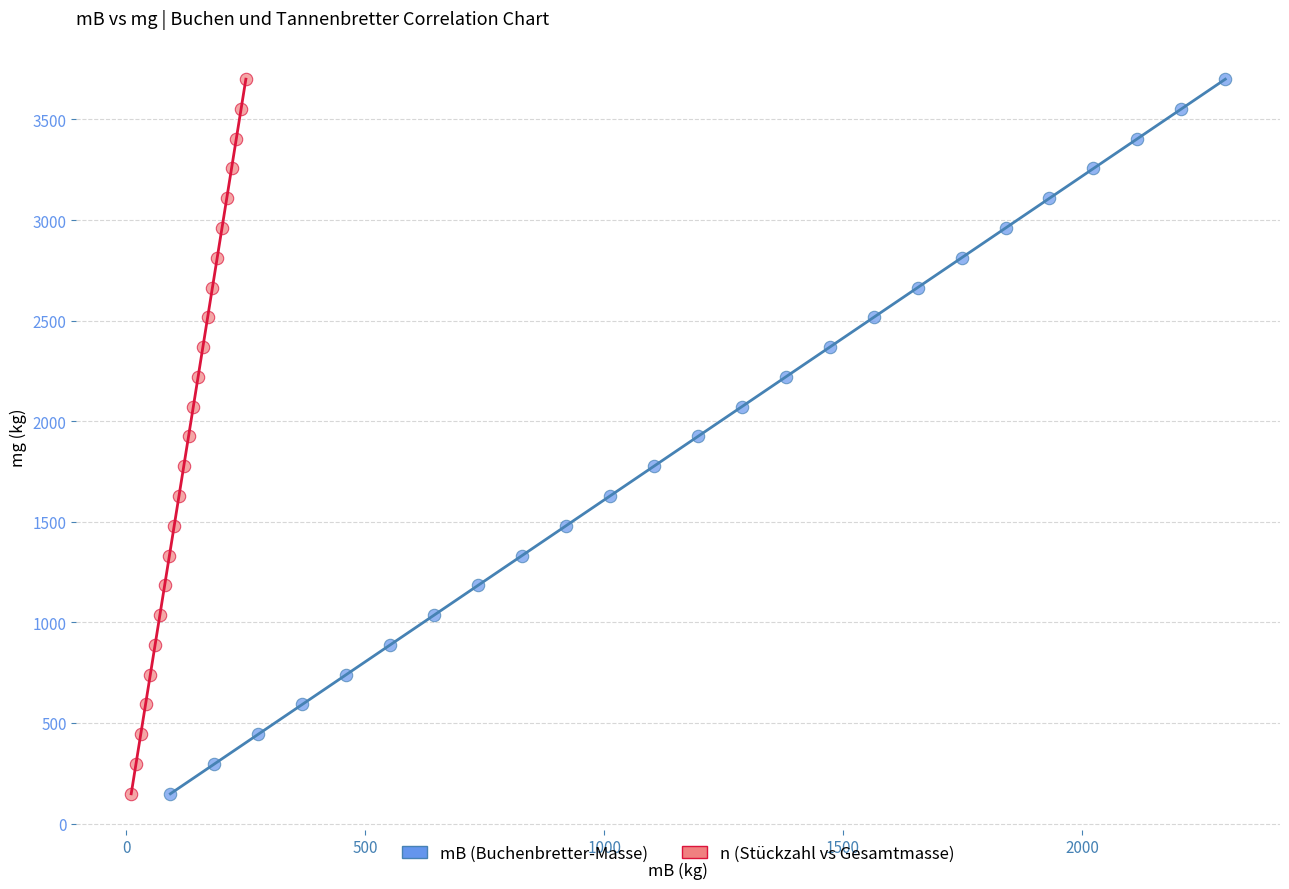

What are all the series names shown in the legend?

mB (Buchenbretter-Masse), n (Stückzahl vs Gesamtmasse)